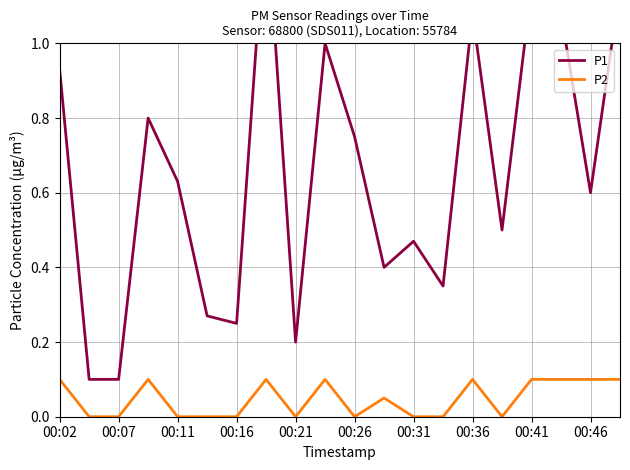

Reading left to right, what are all the values shown in this chart?

P1: 0.9	0.1	0.1	0.8	0.6	0.3	0.2	1.4	0.2	1.0	0.8	0.4	0.5	0.3	1.1	0.5	1.1	1.1	0.6	1.1
P2: 0.1	0.0	0.0	0.1	0.0	0.0	0.0	0.1	0.0	0.1	0.0	0.1	0.0	0.0	0.1	0.0	0.1	0.1	0.1	0.1